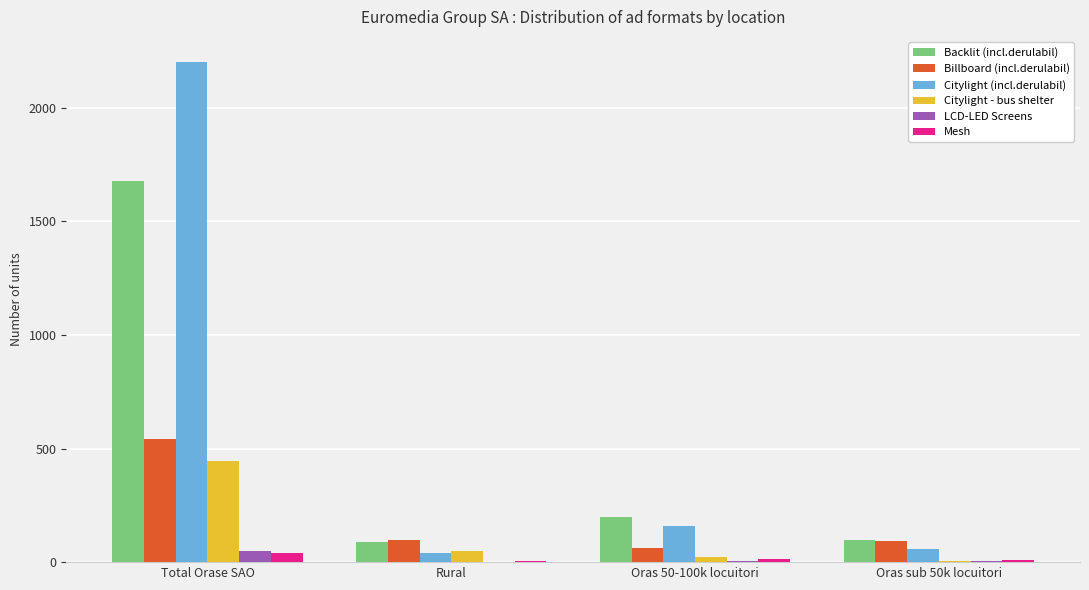

Is the value of Citylight (incl.derulabil) at Oras sub 50k locuitori greater than the value of Citylight - bus shelter at Oras sub 50k locuitori?

Yes